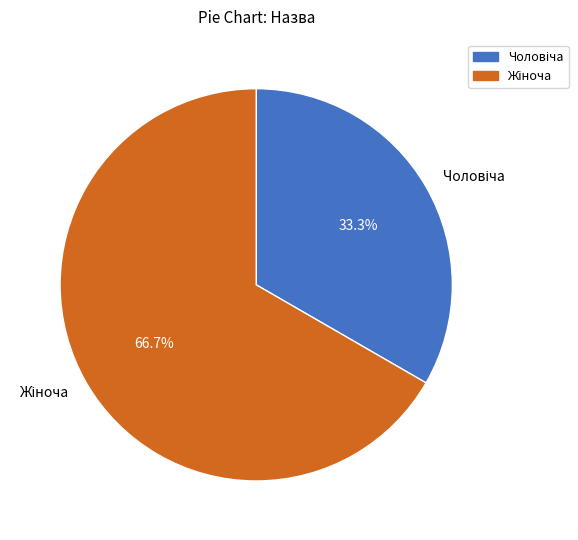

How many slices are in this pie chart?

2